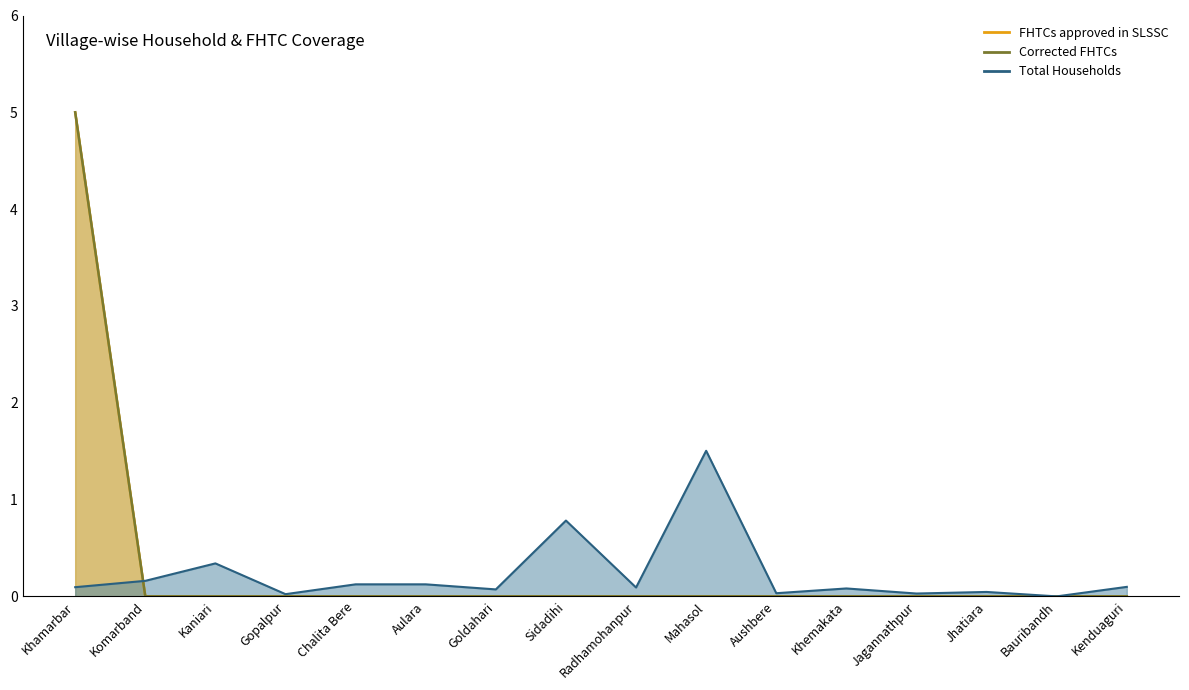

Which has a higher value, Chalita Bere or Khamarbar?

Chalita Bere